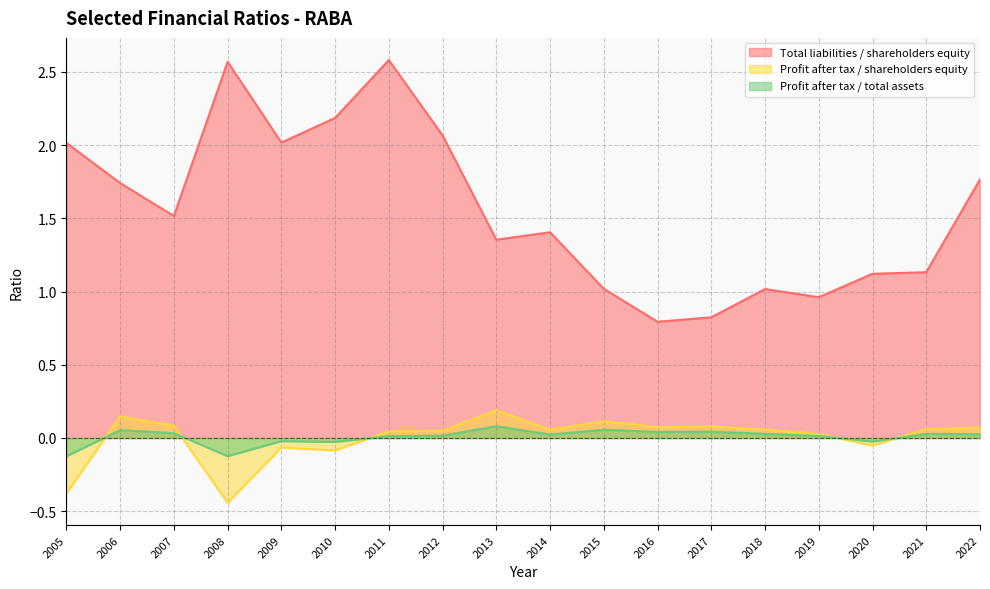

True or false: Profit after tax / total assets and Total liabilities / shareholders equity cross at least once.

False